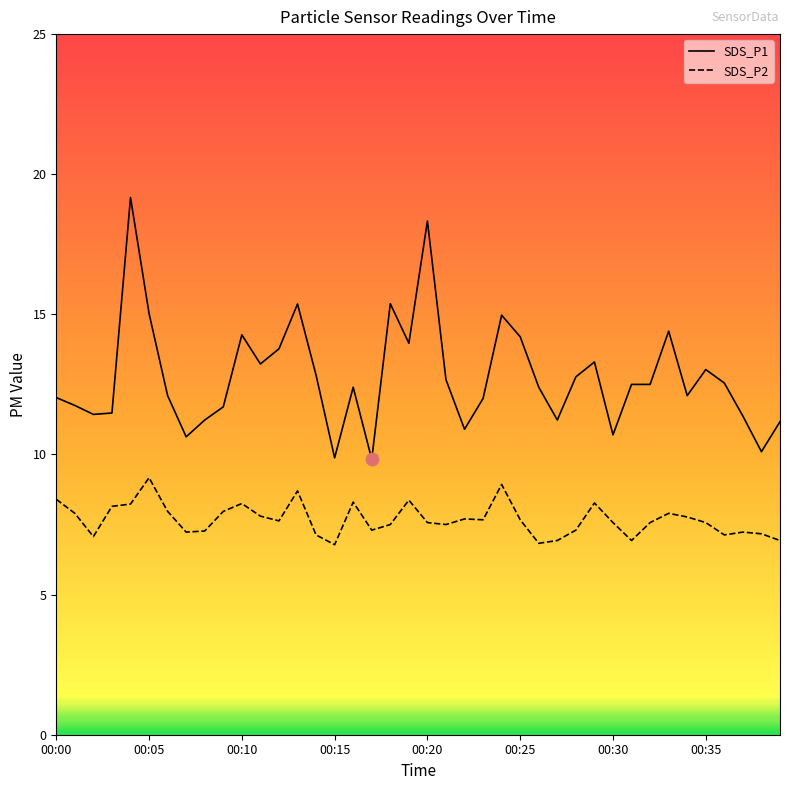

Which series has the largest total across all categories?

SDS_P1